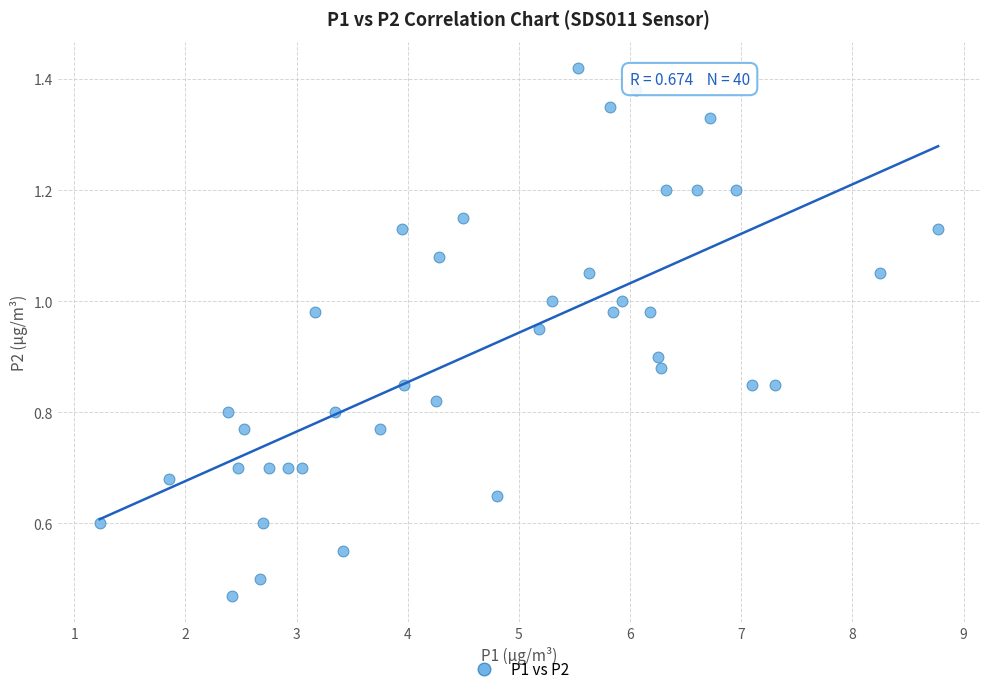

What is the range of X values (max minus min)?

7.5